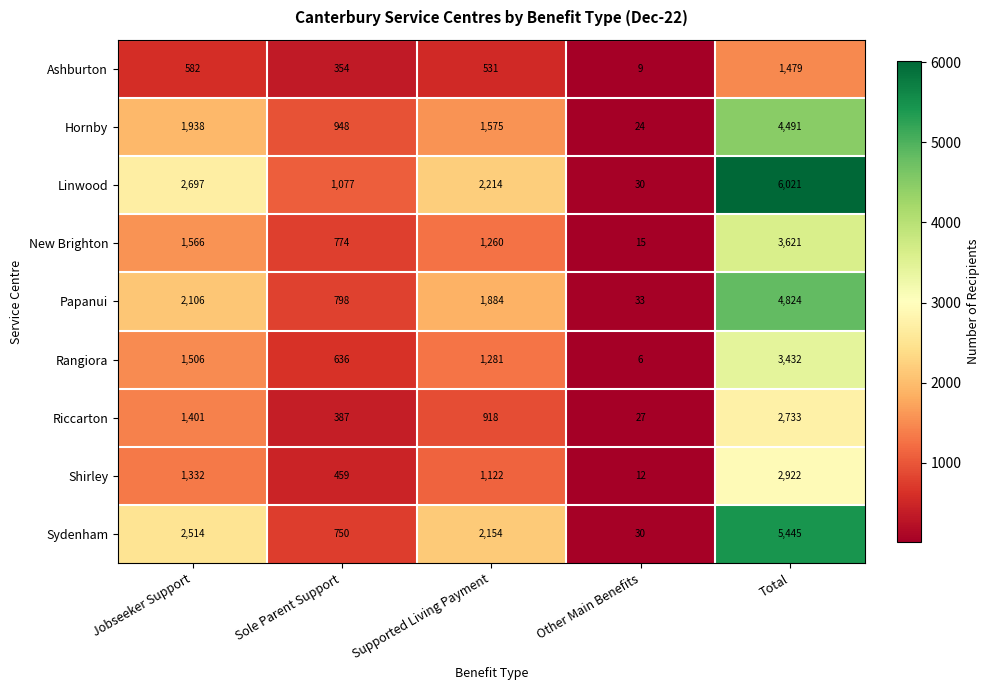

What is the minimum value shown in the chart?

6